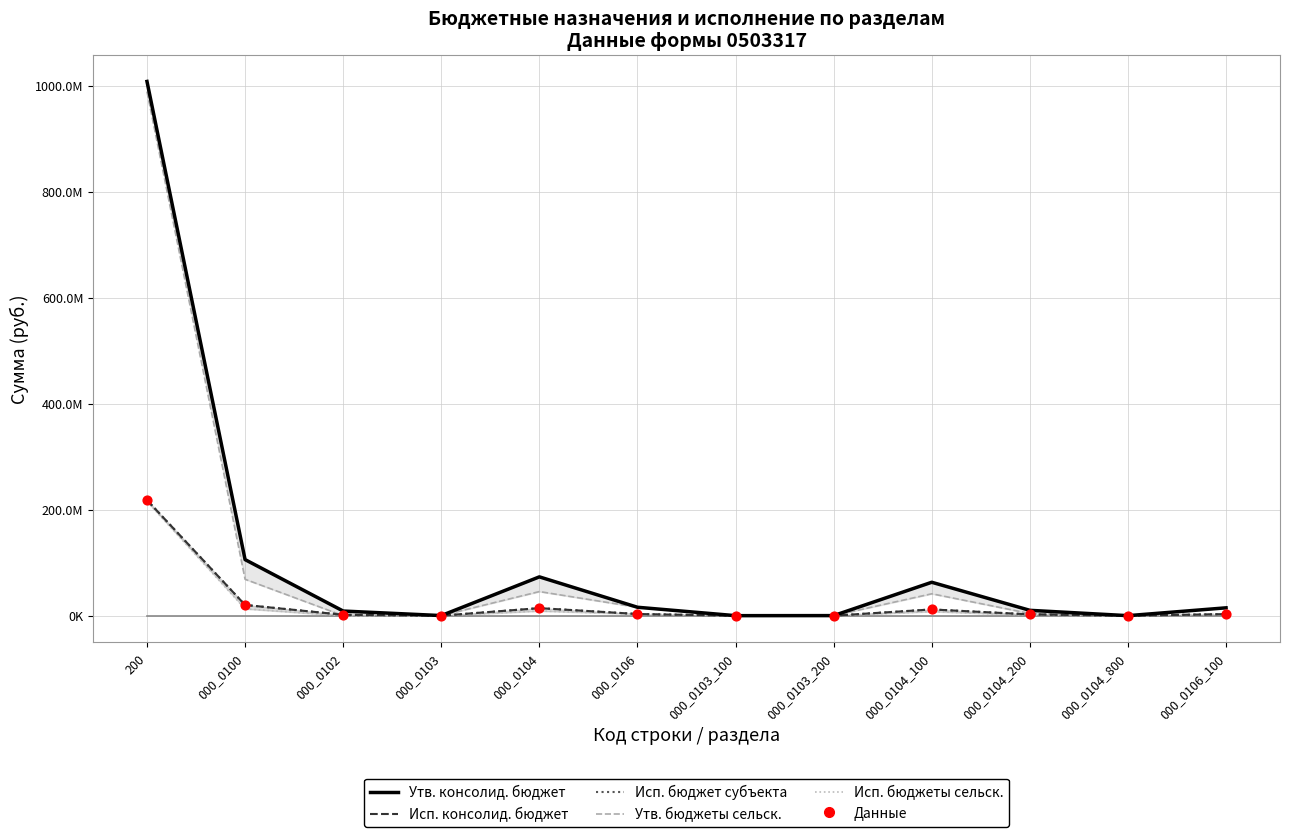

Which series has the largest total across all categories?

Утв. консолид. бюджет (col_3)